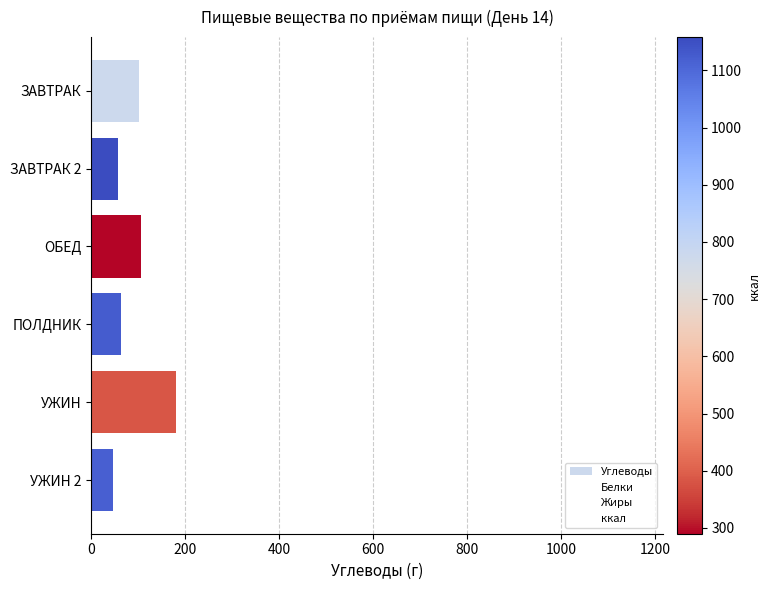

At УЖИН, list the series in order from smallest to largest.

Жиры, Белки, Углеводы, ккал